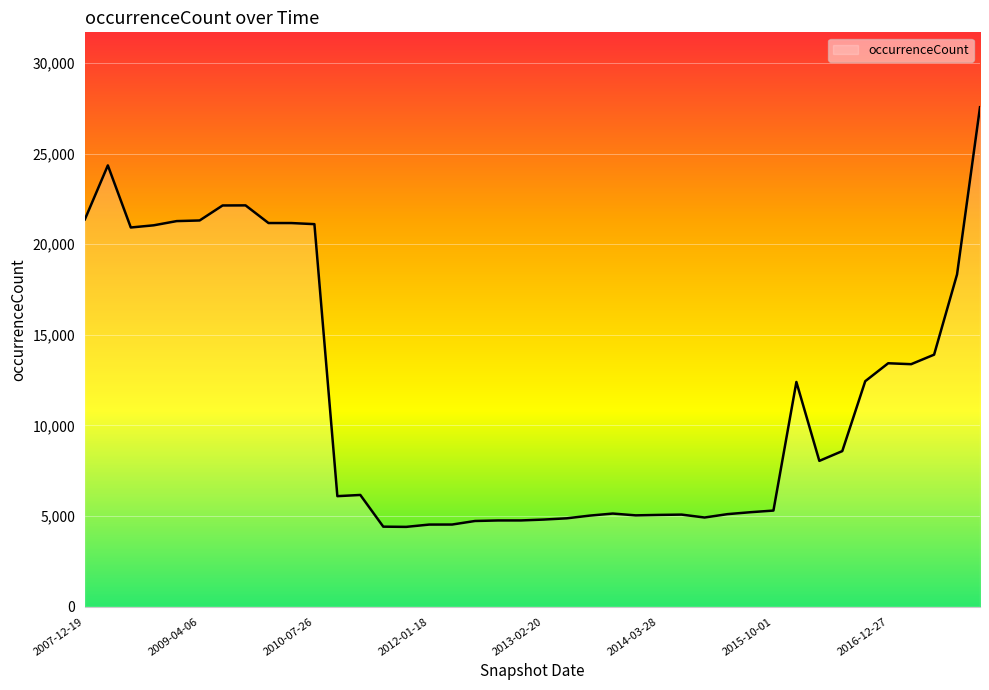

What is the difference between the maximum and minimum values?

23154